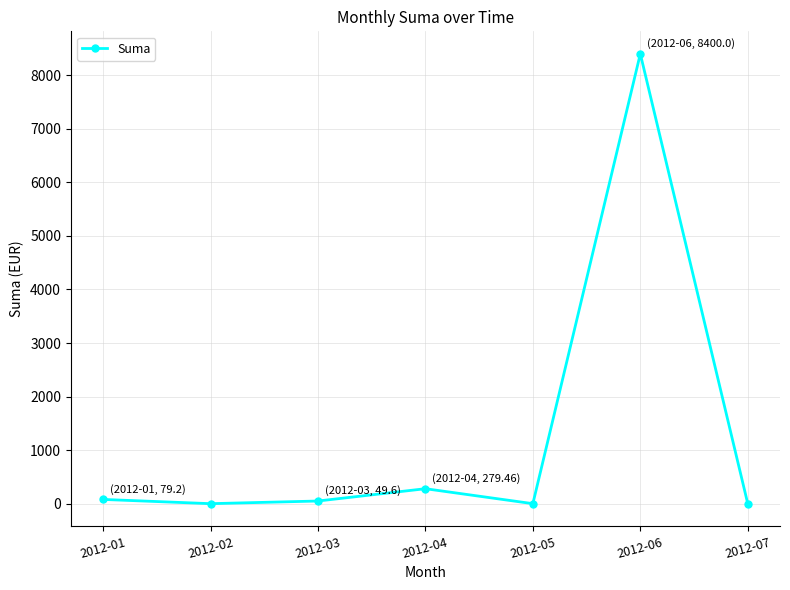

At which label is the value closest to 4200?

2012-04